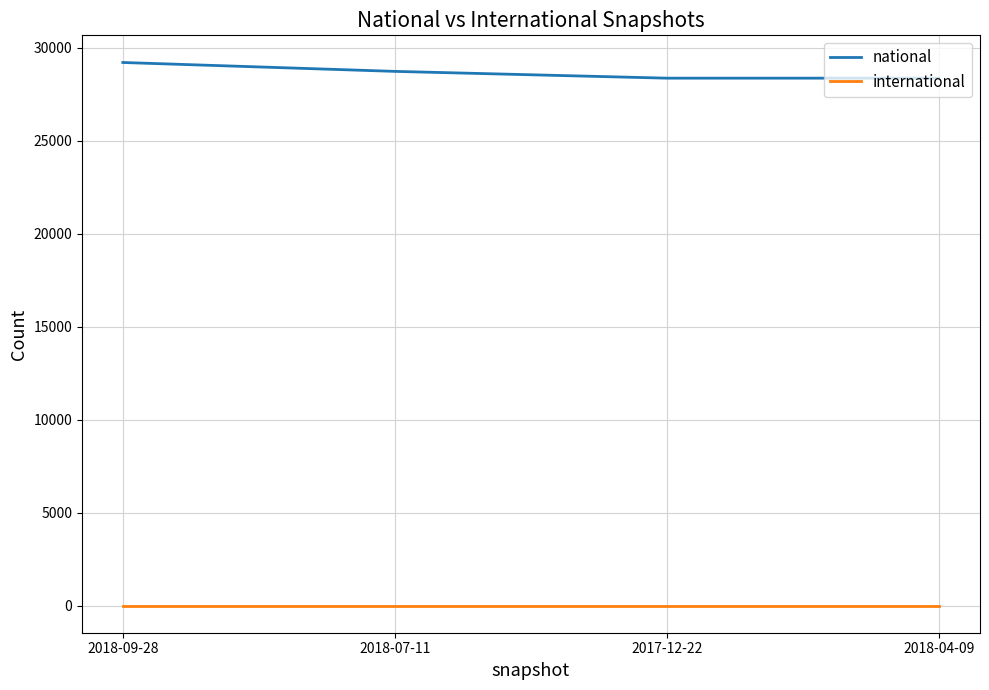

The value of national at 2018-04-09 is 28357. True or false?

True